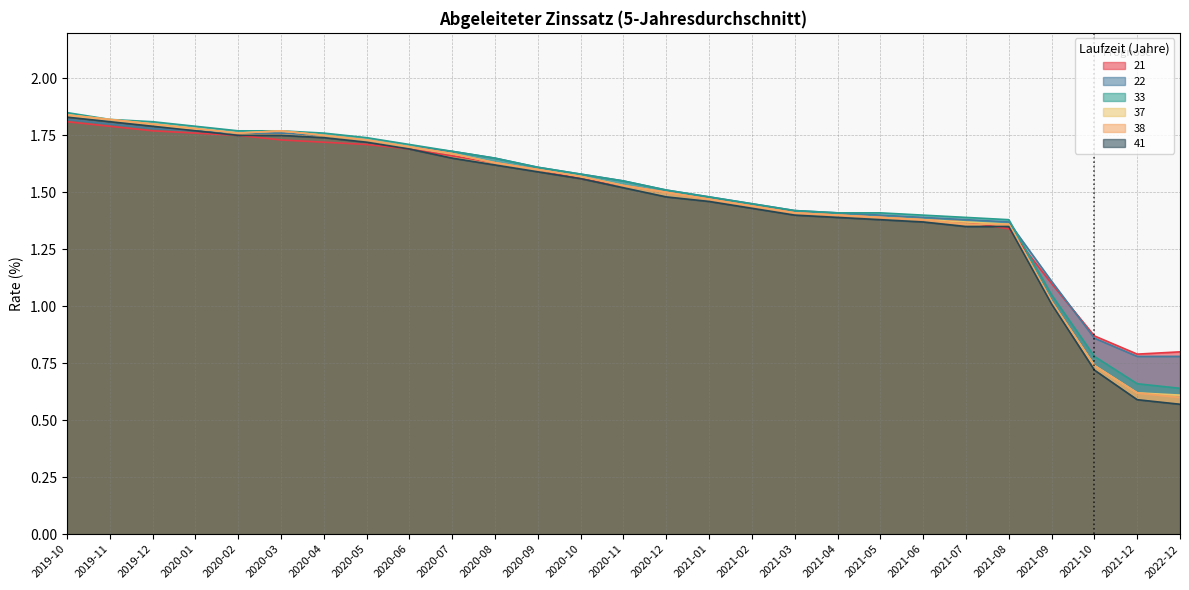

Which series has the largest total across all categories?

22